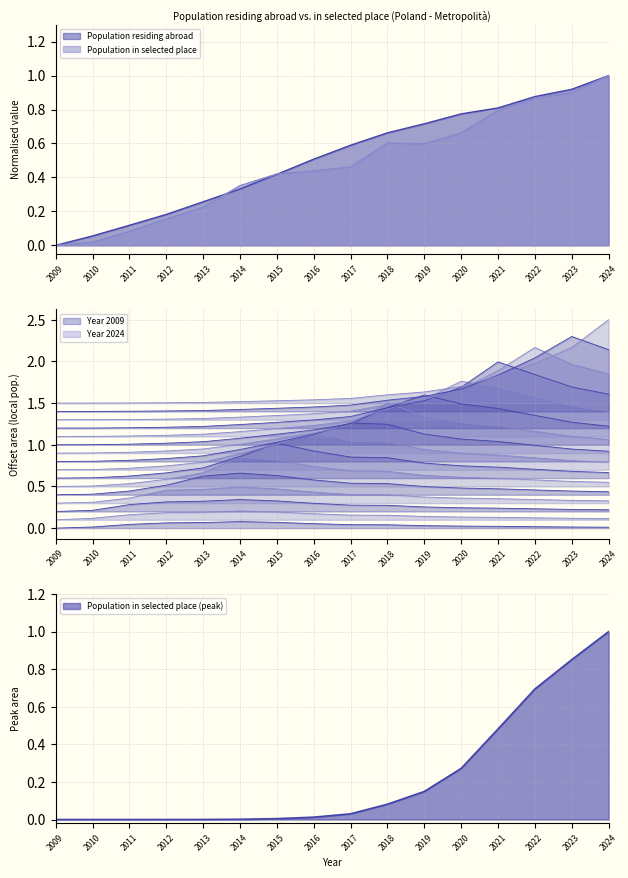

What is the total value across all series at 2012?

0.3